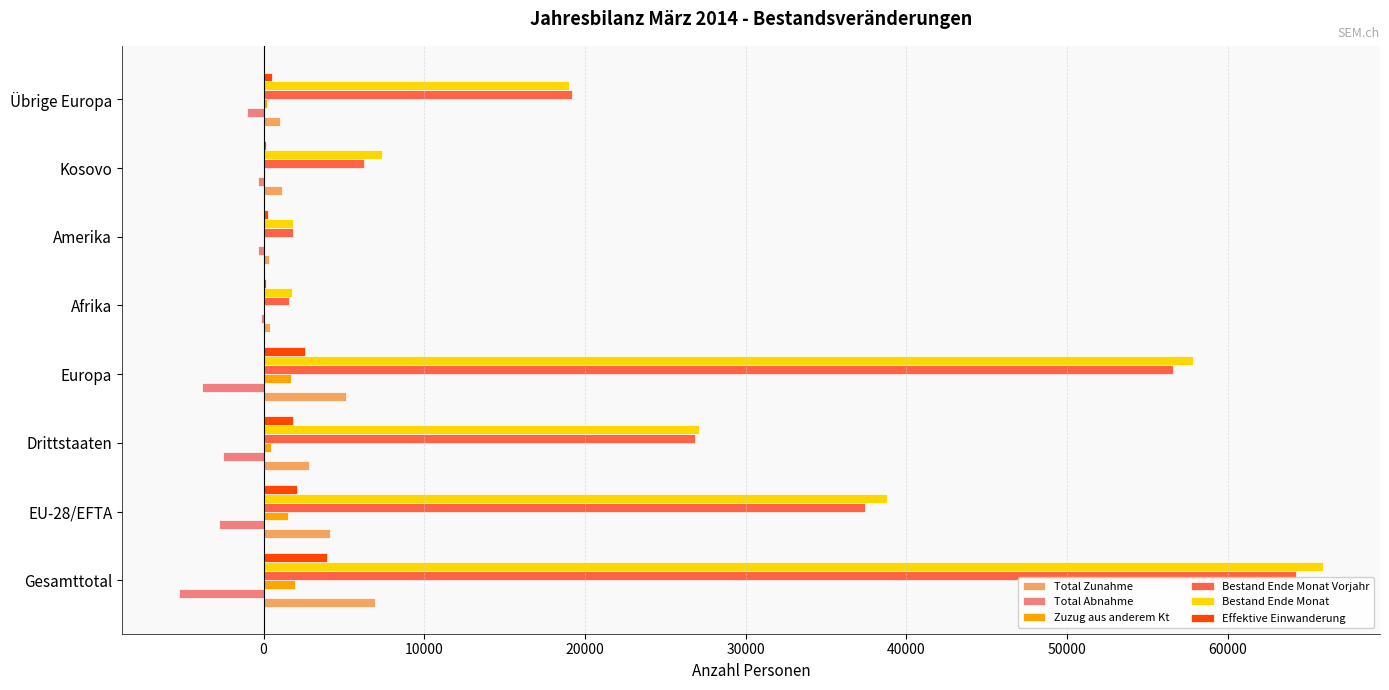

What is the sum of all Total Abnahme values?

-16207